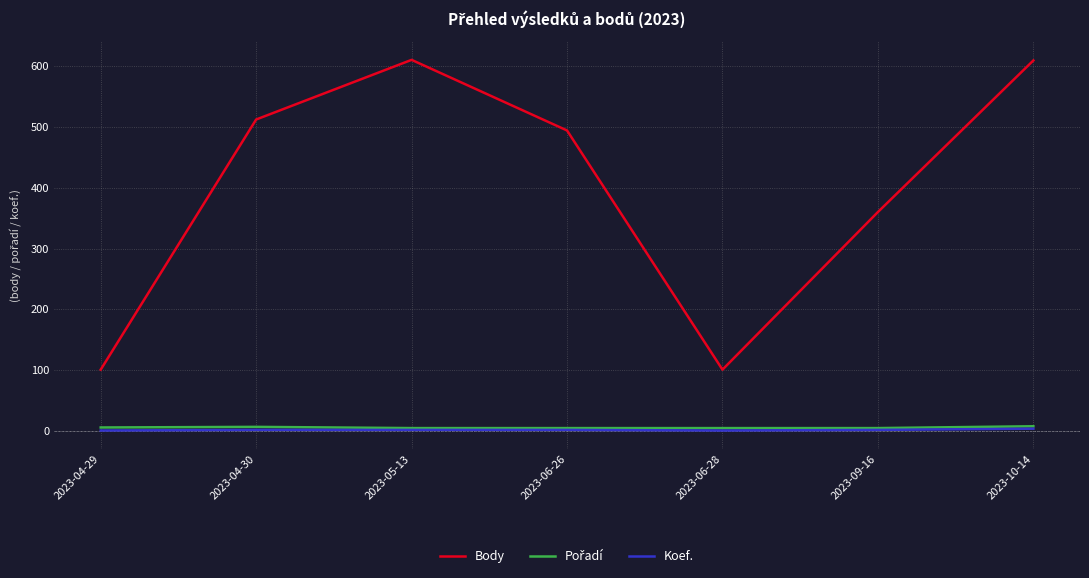

What is the maximum value shown in the chart?

610